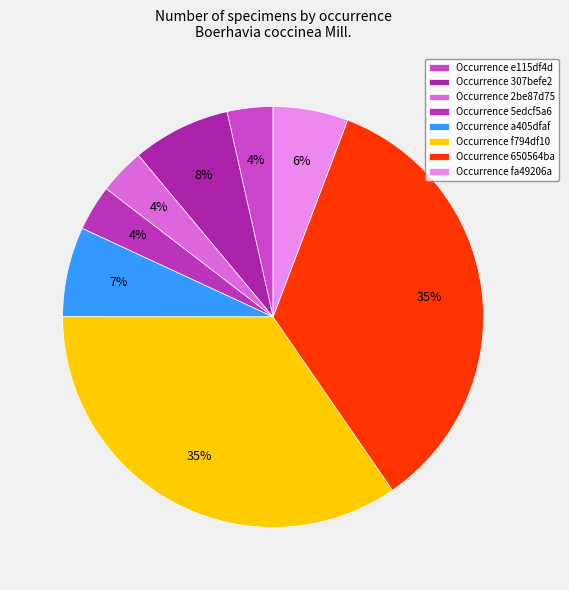

Is there a majority slice in this chart?

No